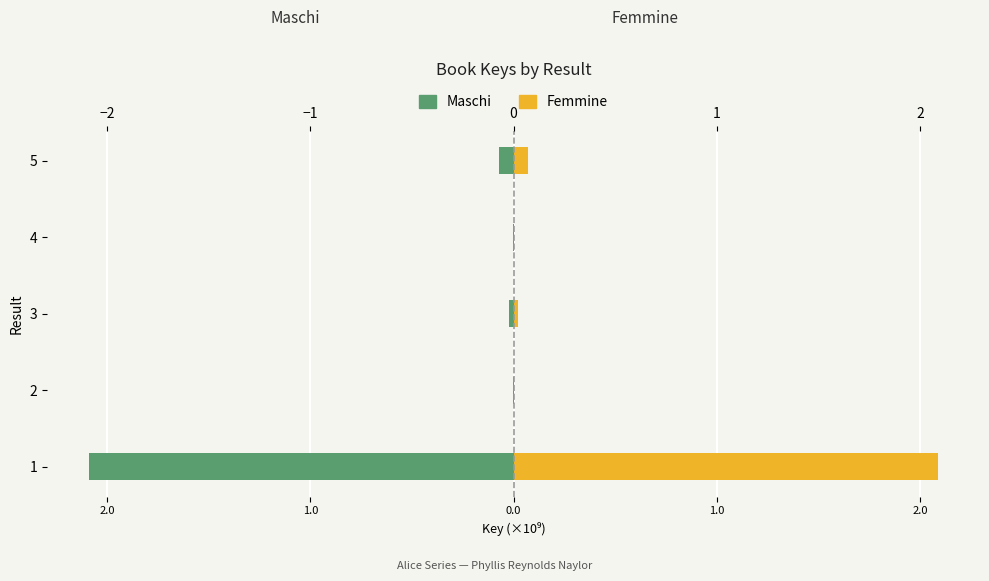

How many groups of bars are there?

5